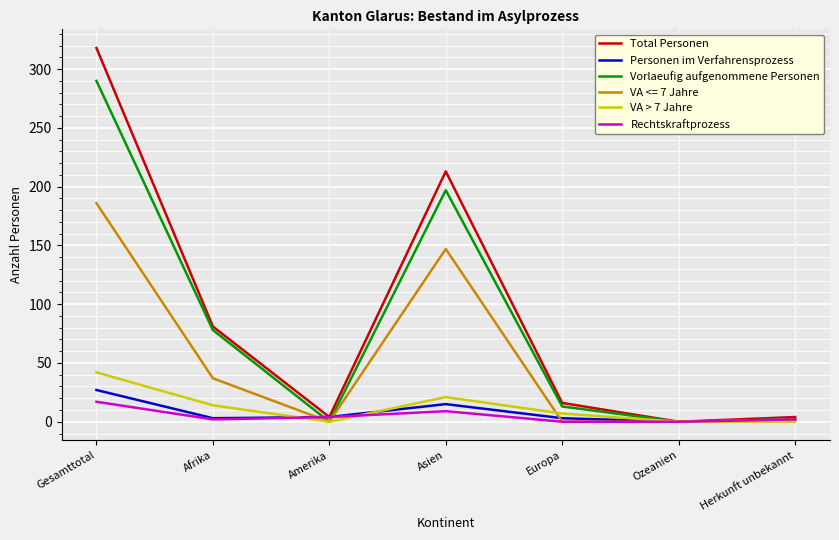

At which label does Rechtskraftprozess reach its peak?

Gesamttotal